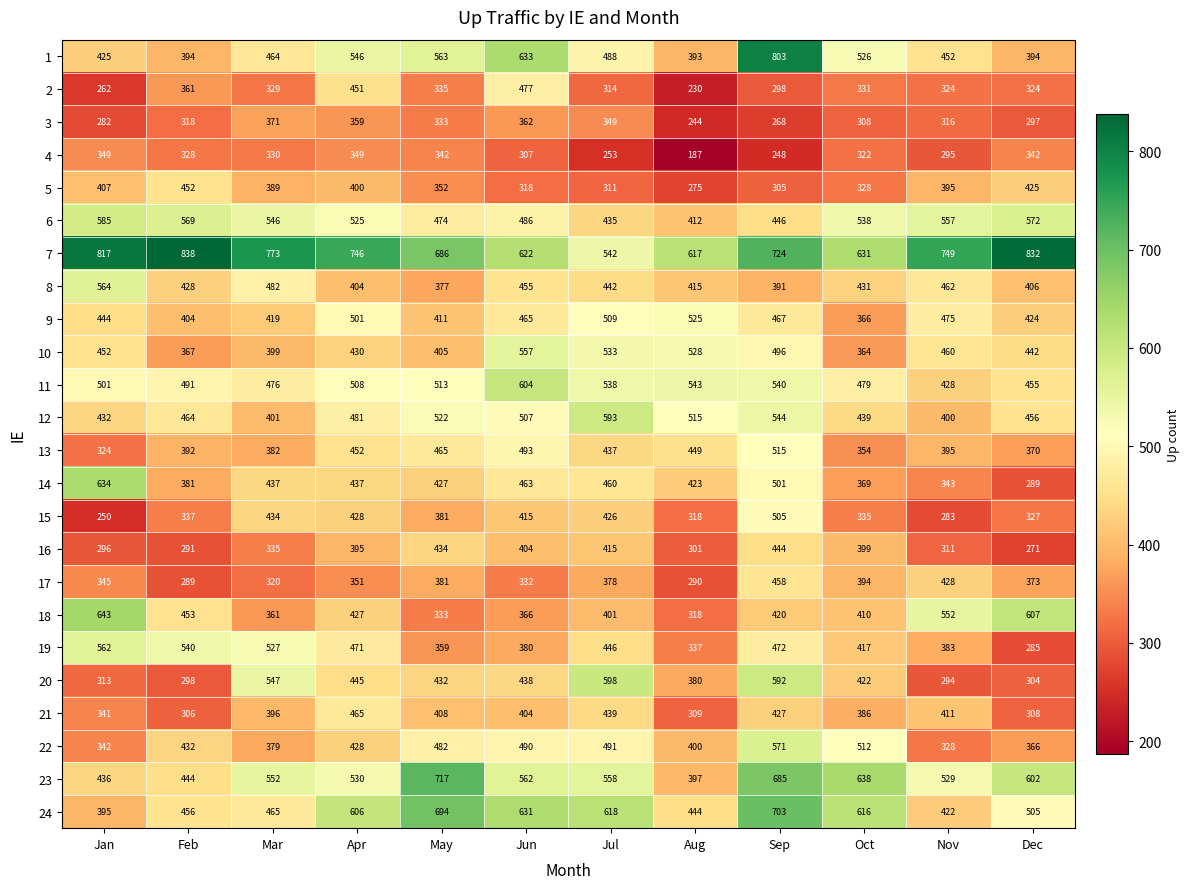

Is it true that 2 equals 721 at Jun?

False